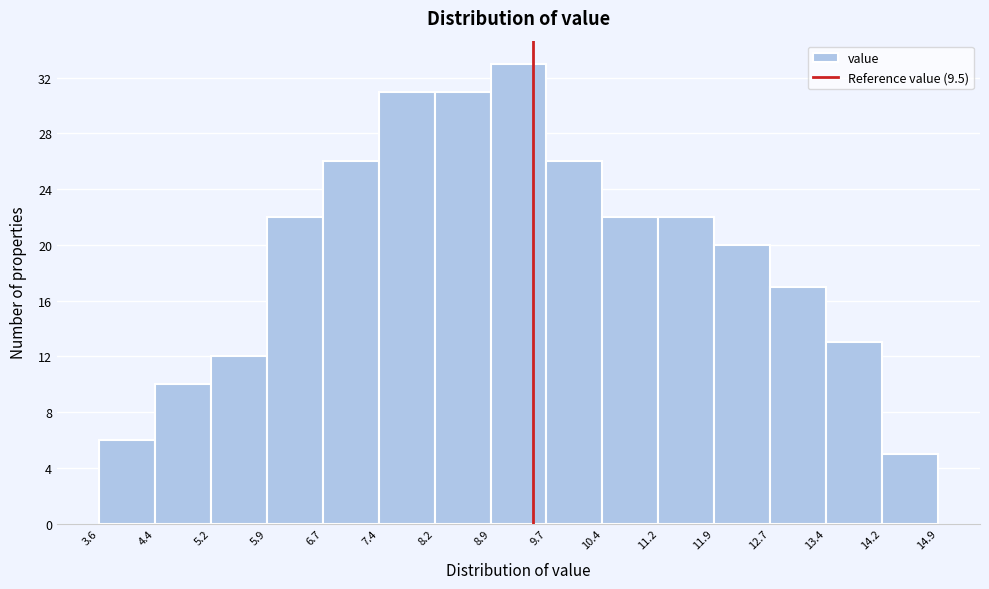

Reading left to right, transcribe this chart: for each bar, give the range it covers on the x-axis and its height. The values are not printed on the chart, so give them approximately, as read against the axis.

3.6 to 4.4: 6
4.4 to 5.2: 10
5.2 to 5.9: 12
5.9 to 6.7: 22
6.7 to 7.4: 26
7.4 to 8.2: 31
8.2 to 8.9: 31
8.9 to 9.7: 33
9.7 to 10.4: 26
10.4 to 11.2: 22
11.2 to 11.9: 22
11.9 to 12.7: 20
12.7 to 13.4: 17
13.4 to 14.2: 13
14.2 to 14.9: 5